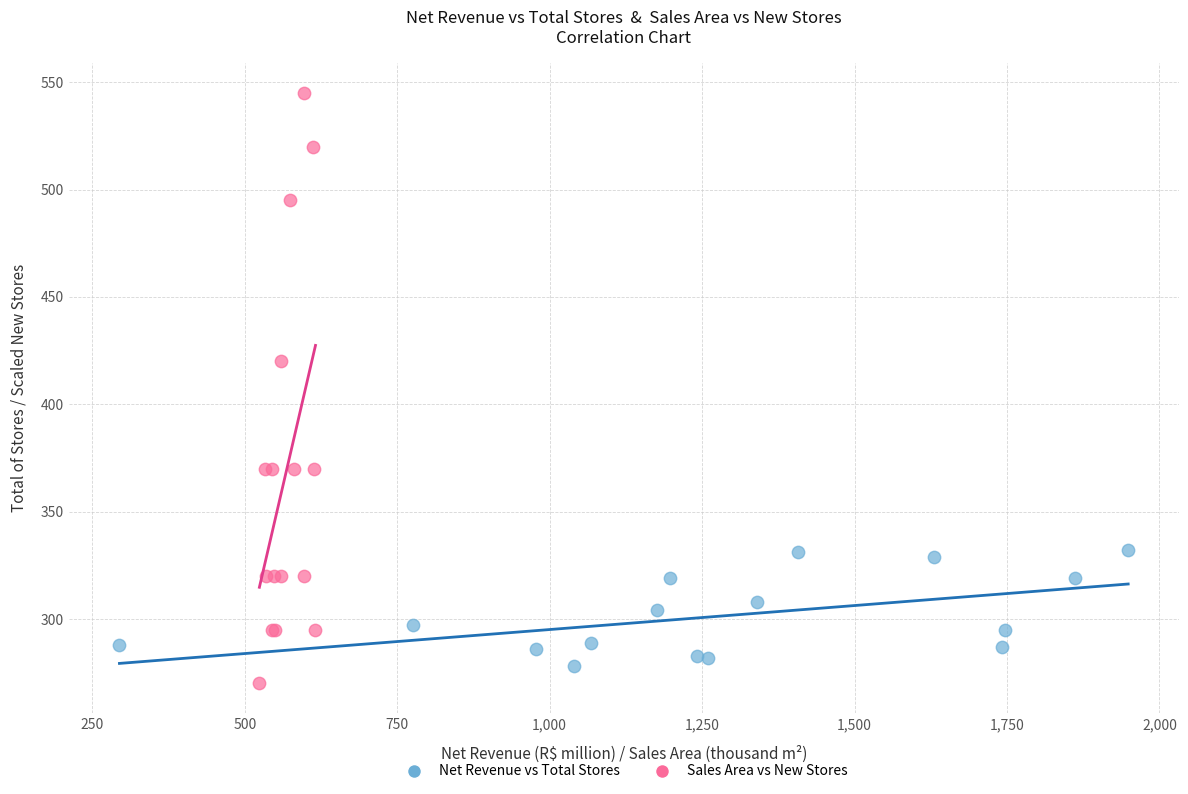

Which series reaches the minimum Y coordinate?

Sales Area vs New Stores